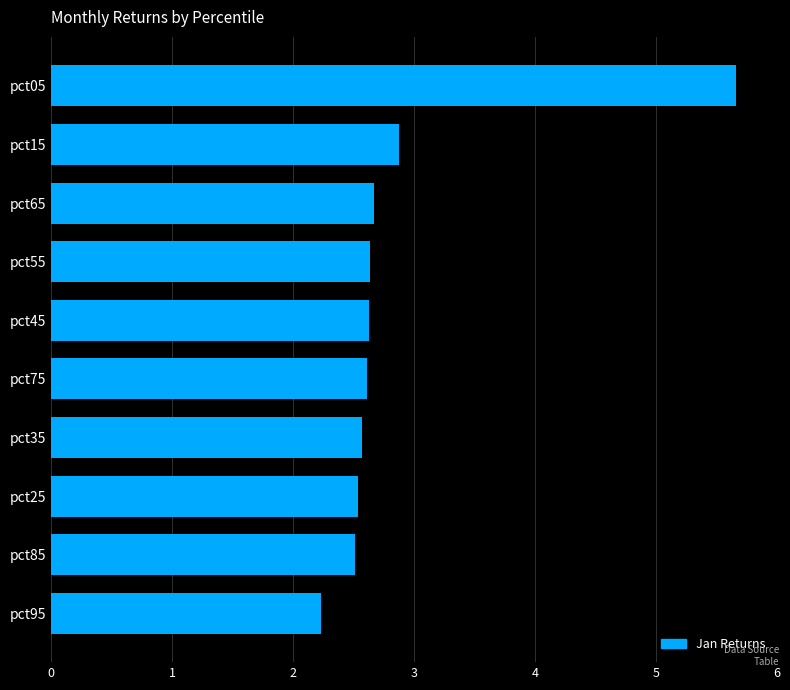

Where is the data nearest to the value 3?

pct15